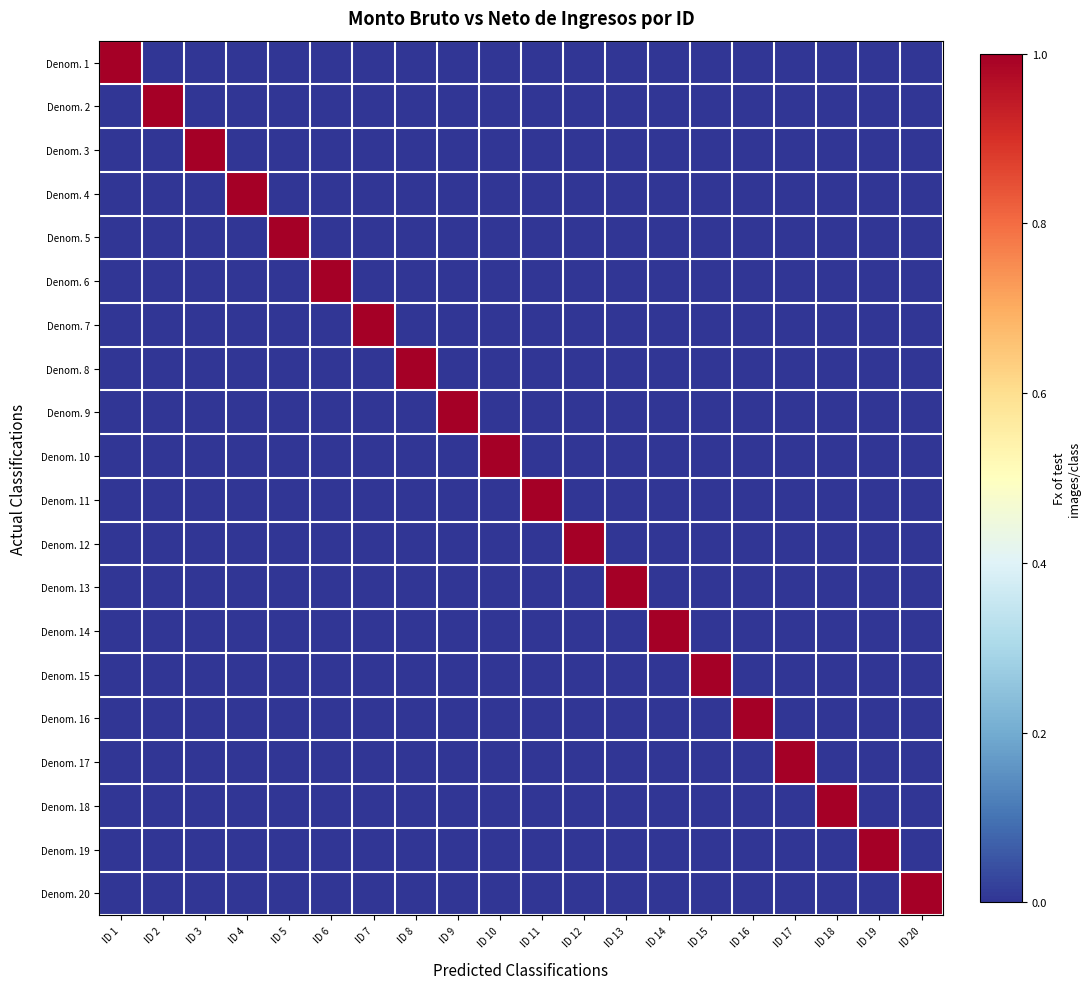

What is the maximum value shown in the chart?

1